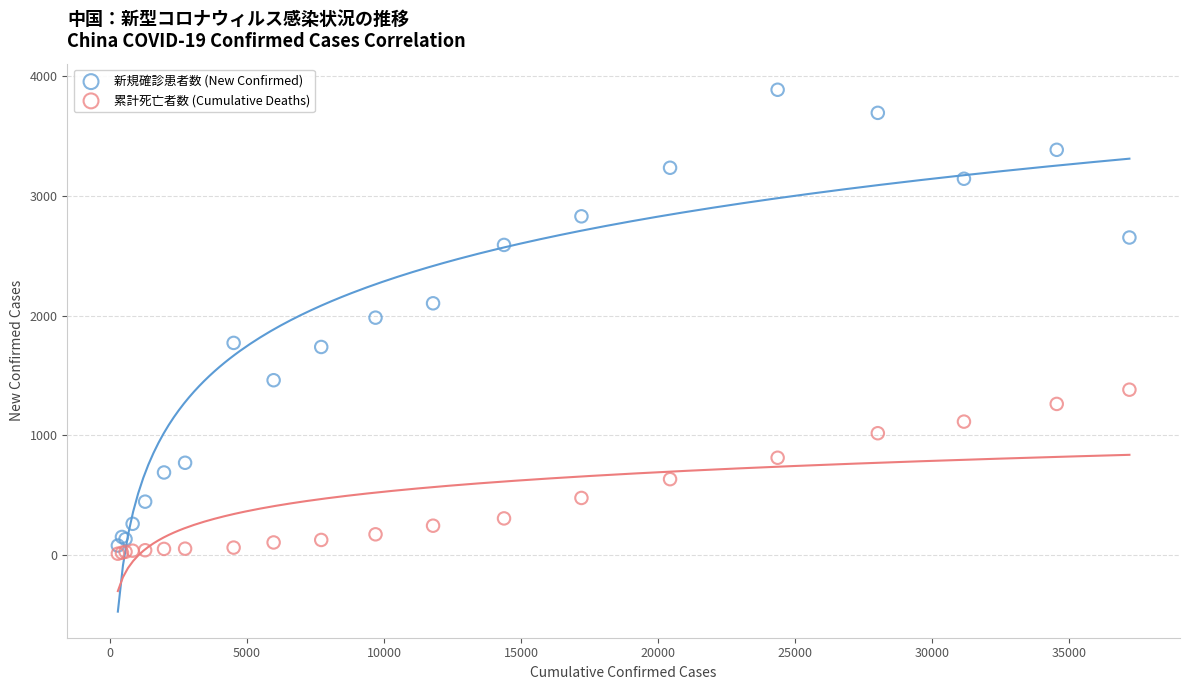

Which series contains the lowest Y value?

累計死亡者数 (Cumulative Deaths)